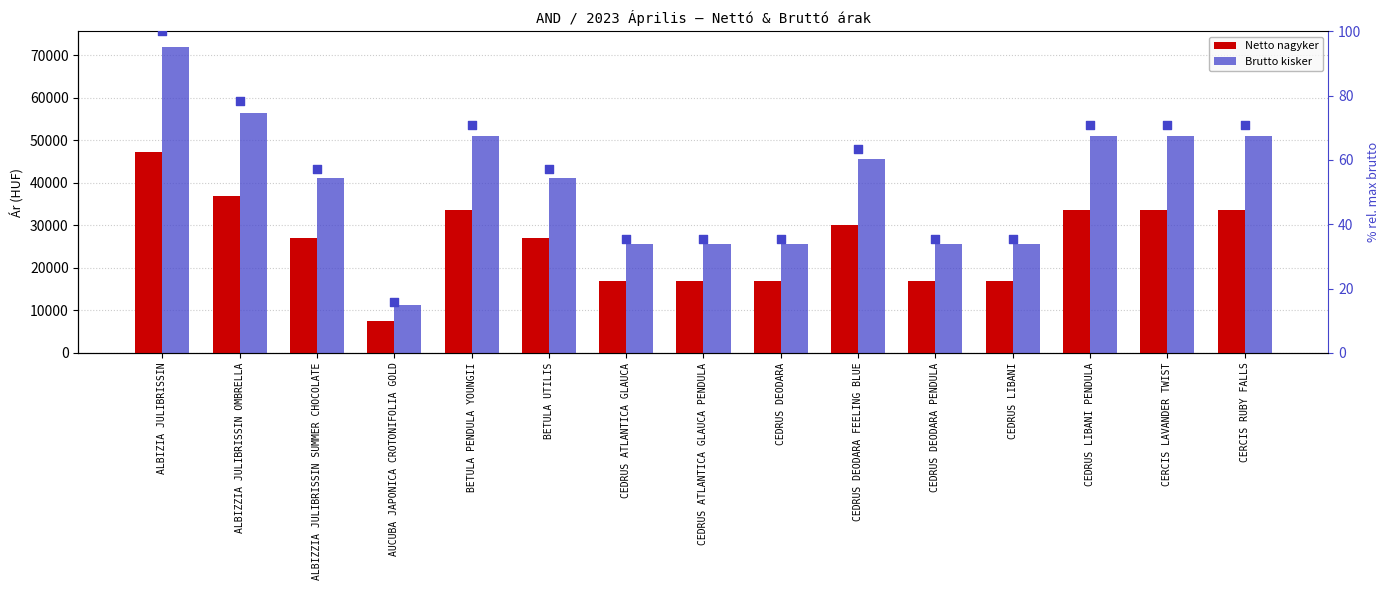

Which series has the largest Y range (max minus min)?

Brutto kisker